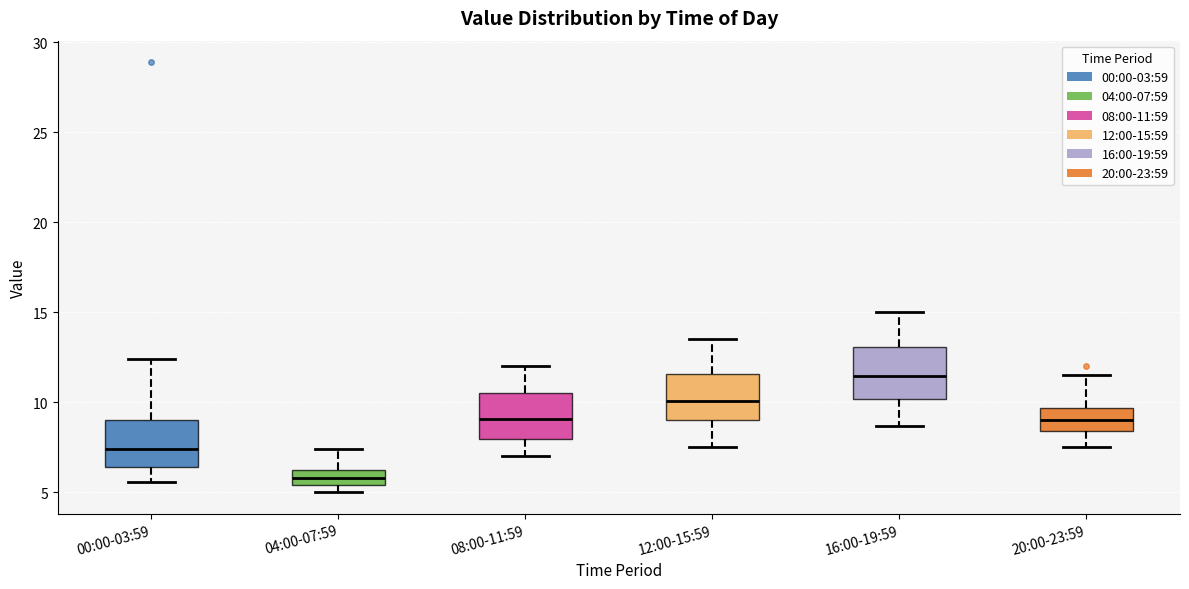

Where is the lower edge of the box for 12:00-15:59 on the y-axis? The values are not printed on the chart, so give them approximately, as read against the axis.

9.0